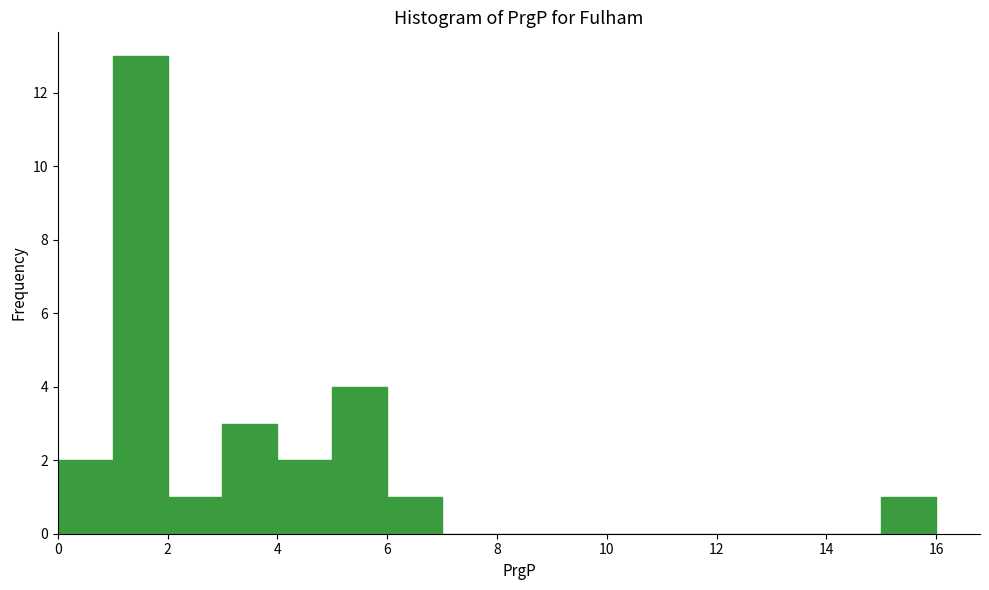

Reading left to right, list every bar in this chart as the range it spans on the x-axis followed by its height. The values are not printed on the chart, so give them approximately, as read against the axis.

0 to 1: 2
1 to 2: 13
2 to 3: 1
3 to 4: 3
4 to 5: 2
5 to 6: 4
6 to 7: 1
7 to 8: 0
8 to 9: 0
9 to 10: 0
10 to 11: 0
11 to 12: 0
12 to 13: 0
13 to 14: 0
14 to 15: 0
15 to 16: 1